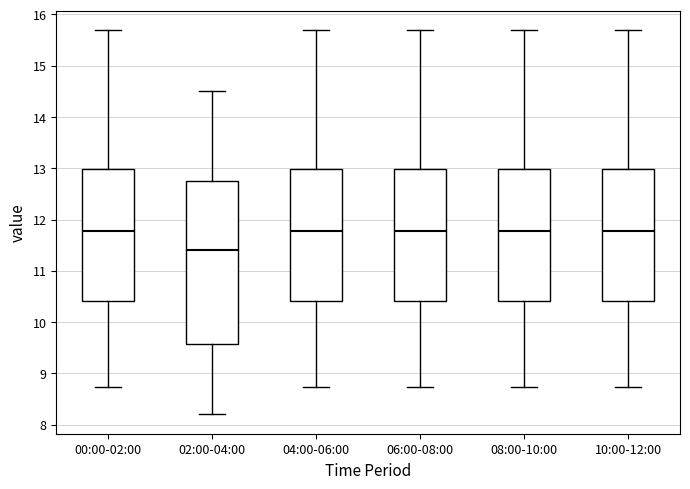

Where is the lower edge of the box for 04:00-06:00 on the y-axis? The values are not printed on the chart, so give them approximately, as read against the axis.

10.4